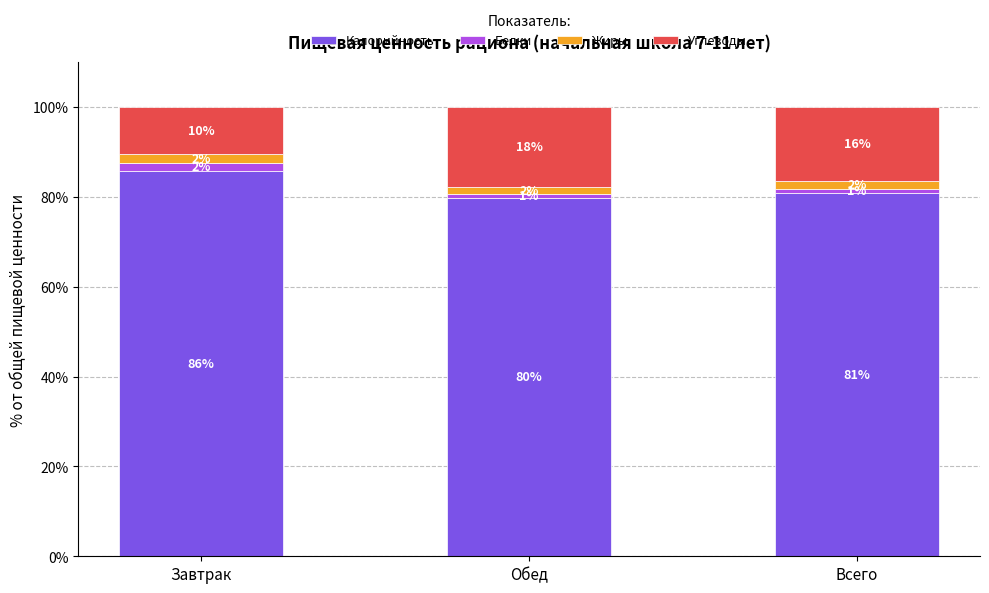

Are the bars grouped side by side (vs. stacked)?

No